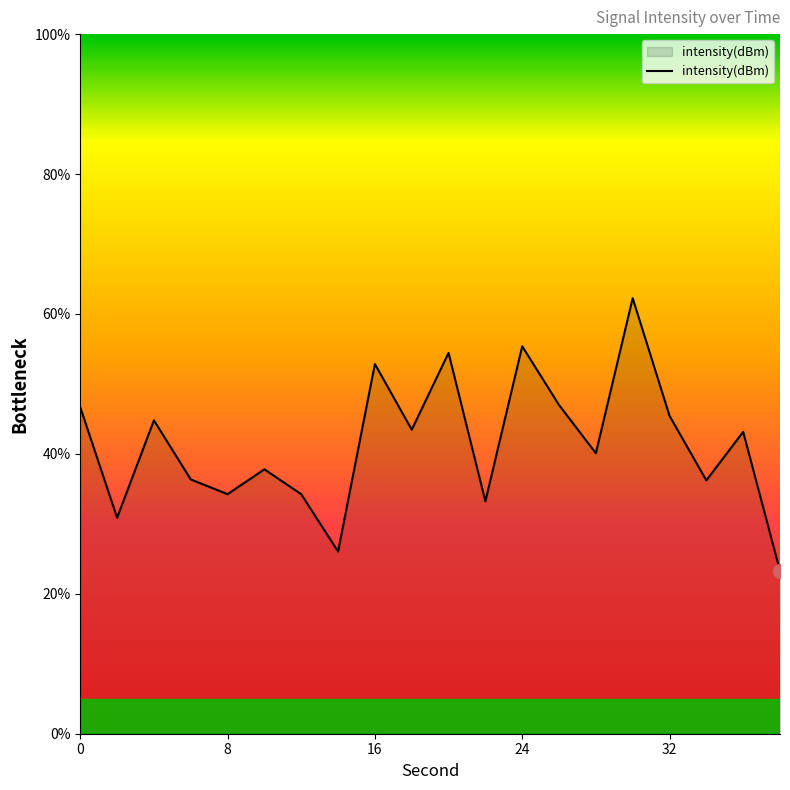

How many interior local valleys (lower than both neighbors) does the data have?

7